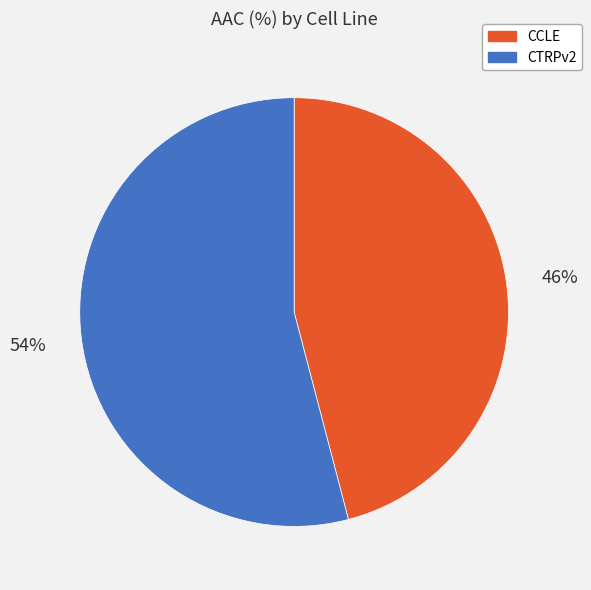

Rank the categories by value from lowest to highest.

CCLE, CTRPv2